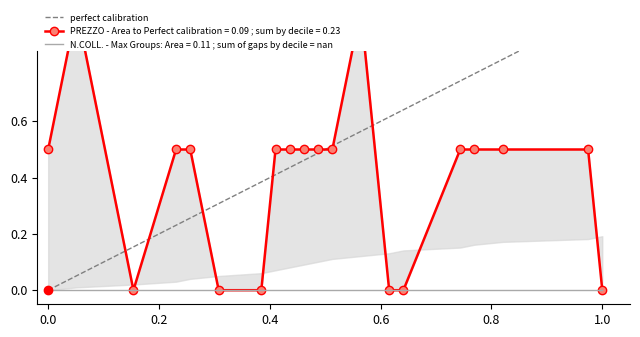

Is it true that the value at 30 is 0.4?

False